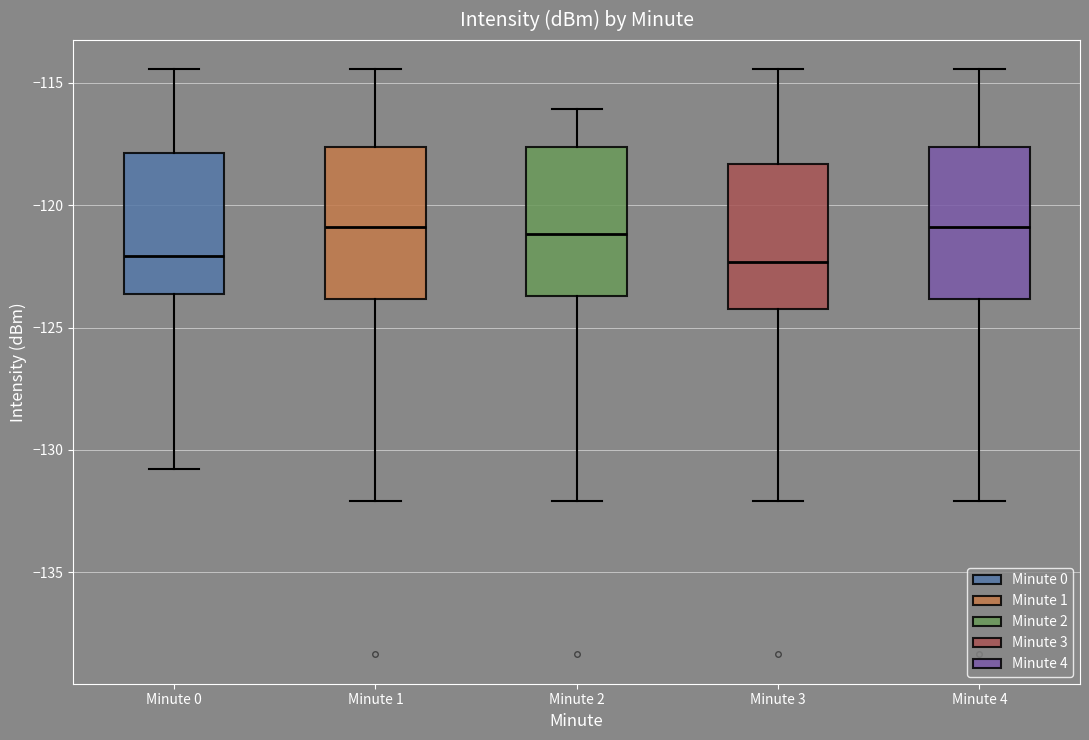

Where does the median line of the box for Minute 4 sit on the y-axis? The values are not printed on the chart, so give them approximately, as read against the axis.

-121.0